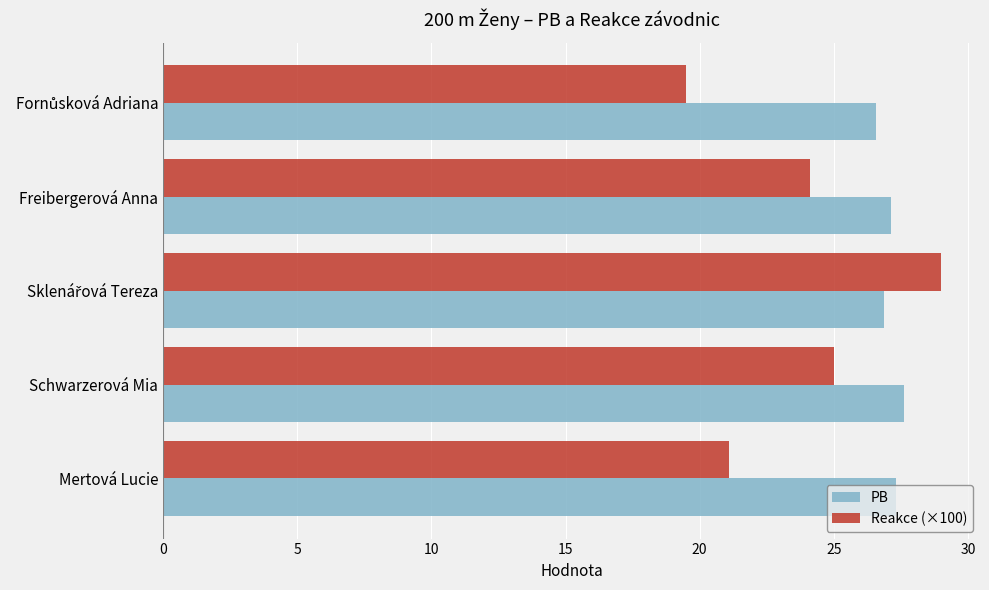

Which series has the largest range (max minus min)?

Reakce (×100)